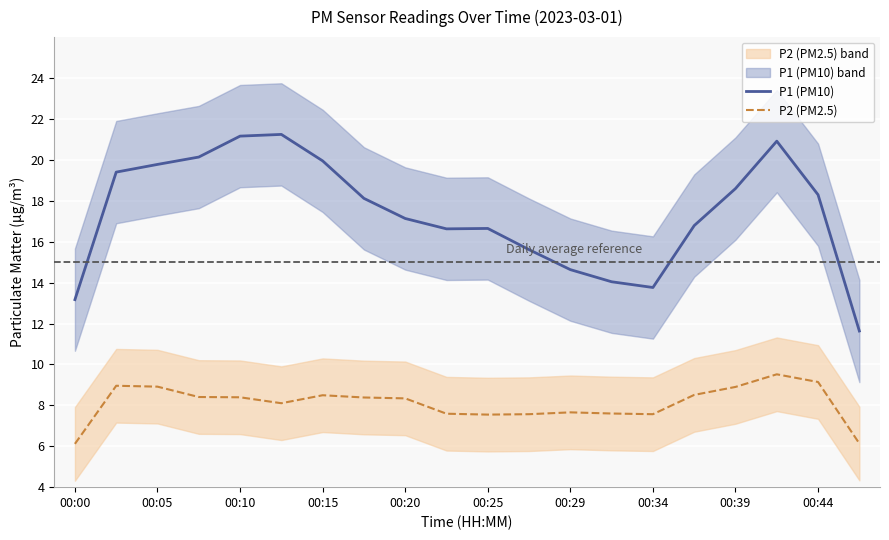

True or false: P2 (PM2.5) and P1 (PM10) intersect in this chart.

False